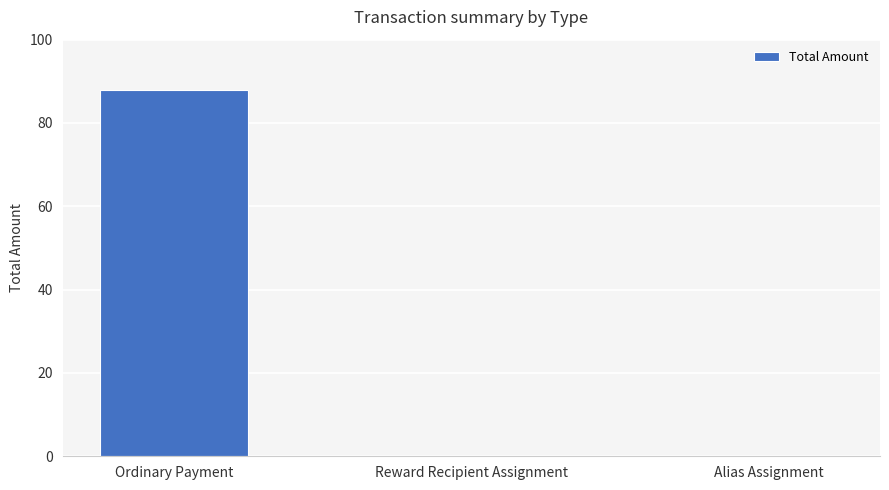

What is the sum of all values?

88